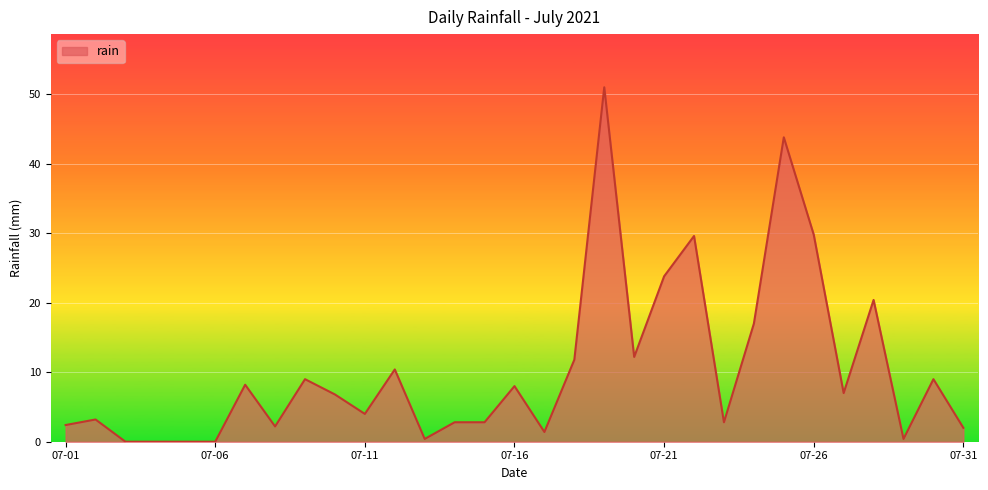

What is the difference between the maximum and minimum values?

51.0